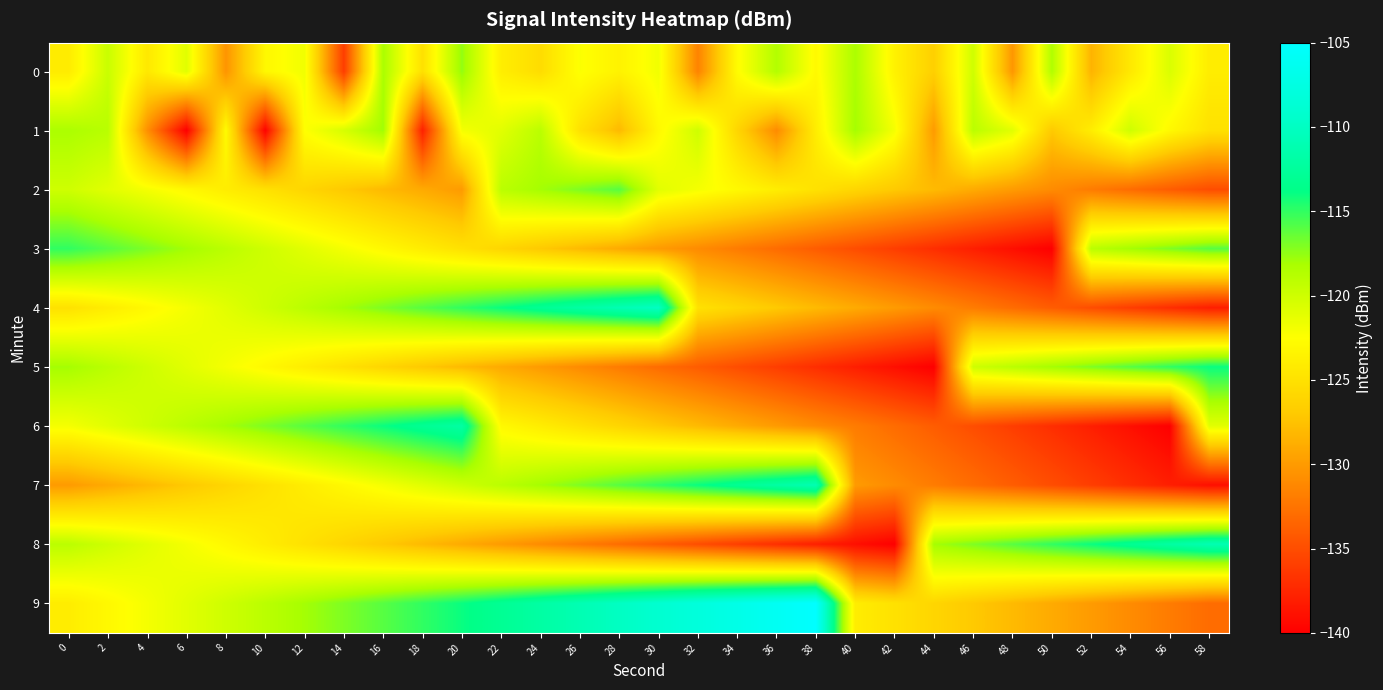

List the series in order of their peak value, lowest first.

1, 0, 2, 3, 5, 6, 7, 8, 4, 9